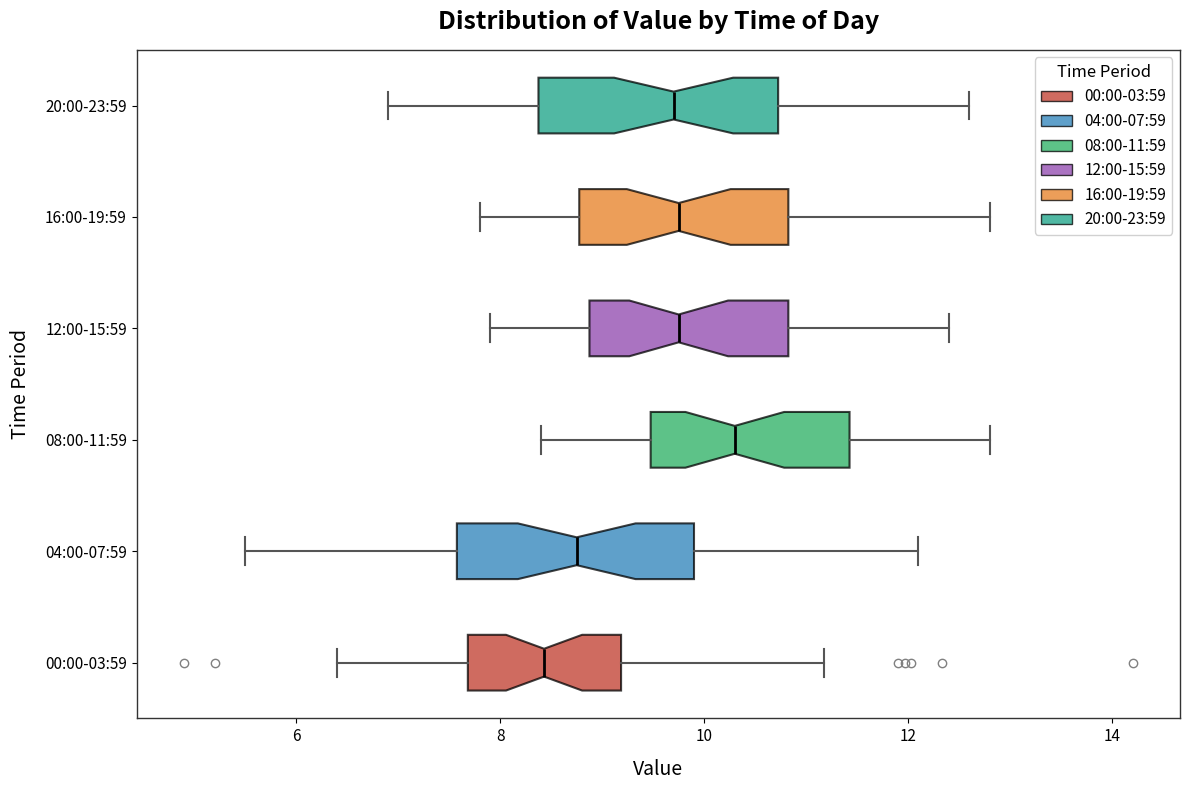

Reading bottom to top, read every box against the x-axis: the position of its median line, the range the box covers, and the ends of its whiskers. The values are not printed on the chart, so give them approximately, as read against the axis.

00:00-03:59: median 8.4, box 7.6 to 9.2, whiskers 6.4 to 11.2
04:00-07:59: median 8.8, box 7.6 to 10.0, whiskers 5.6 to 12.2
08:00-11:59: median 10.4, box 9.4 to 11.4, whiskers 8.4 to 12.8
12:00-15:59: median 9.8, box 8.8 to 10.8, whiskers 8.0 to 12.4
16:00-19:59: median 9.8, box 8.8 to 10.8, whiskers 7.8 to 12.8
20:00-23:59: median 9.8, box 8.4 to 10.8, whiskers 7.0 to 12.6